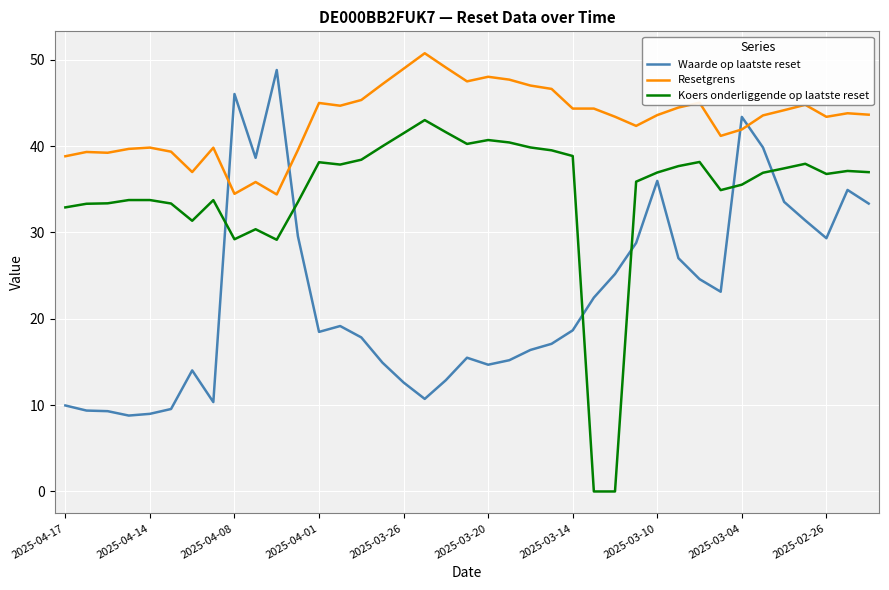

Which series has the largest total across all categories?

Resetgrens